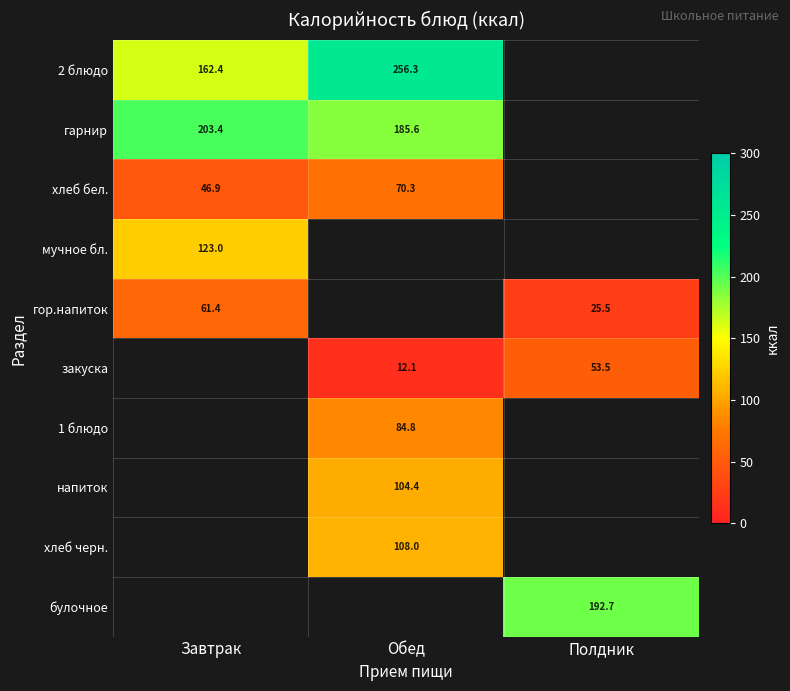

The хлеб бел. series shows 46.9 at Завтрак. True or false?

True